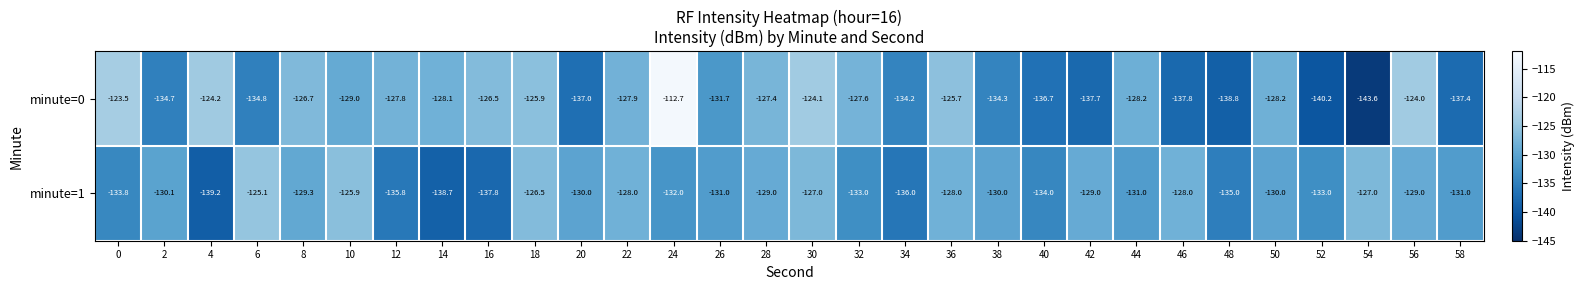

At which label does minute=1 first exceed -130?

6